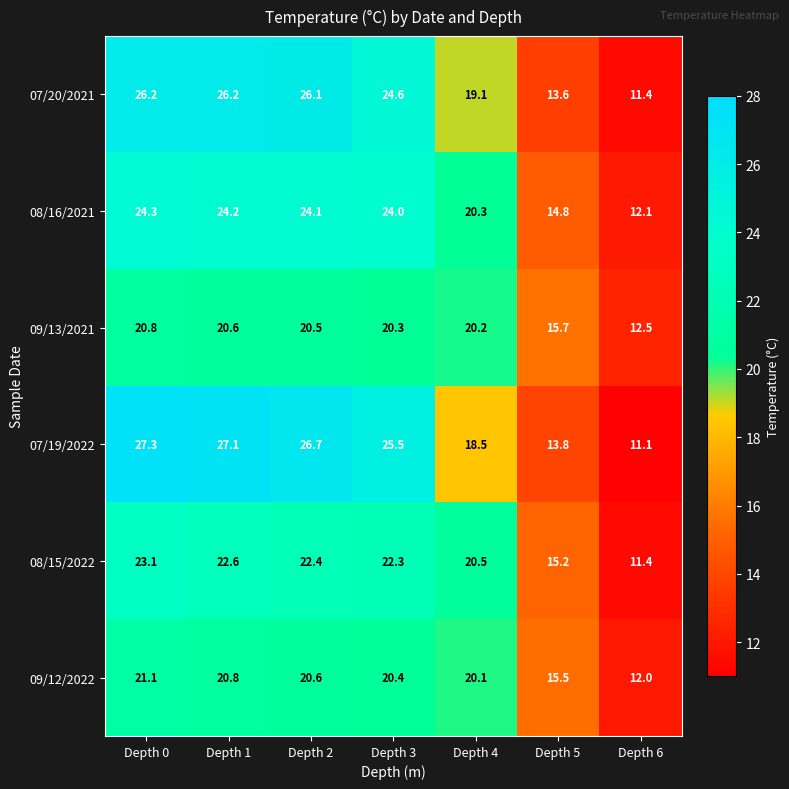

Where is 07/20/2021 nearest to the value 18?

Depth 4